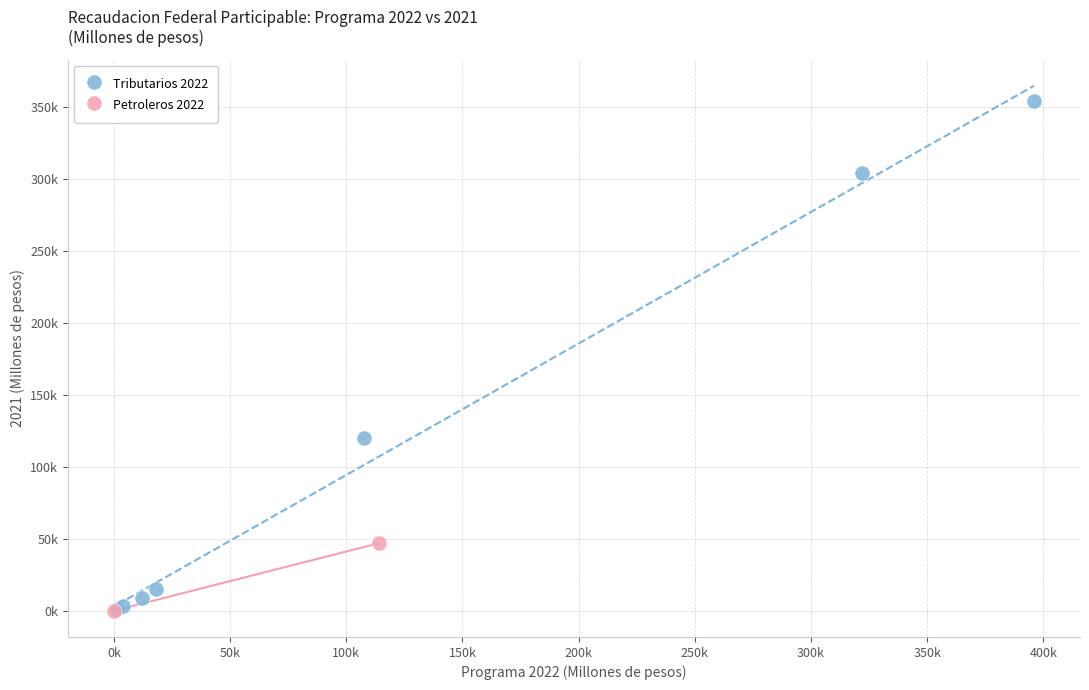

What are all the series names shown in the legend?

Tributarios 2022, Petroleros 2022